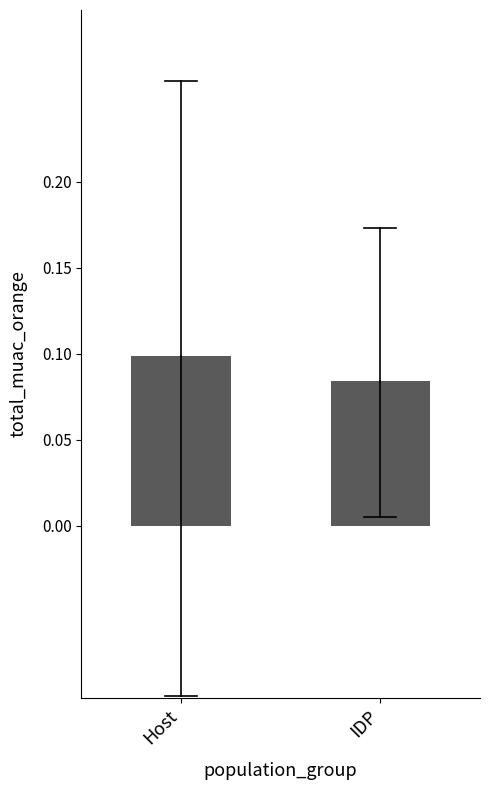

Which has a higher value, Host or IDP?

Host